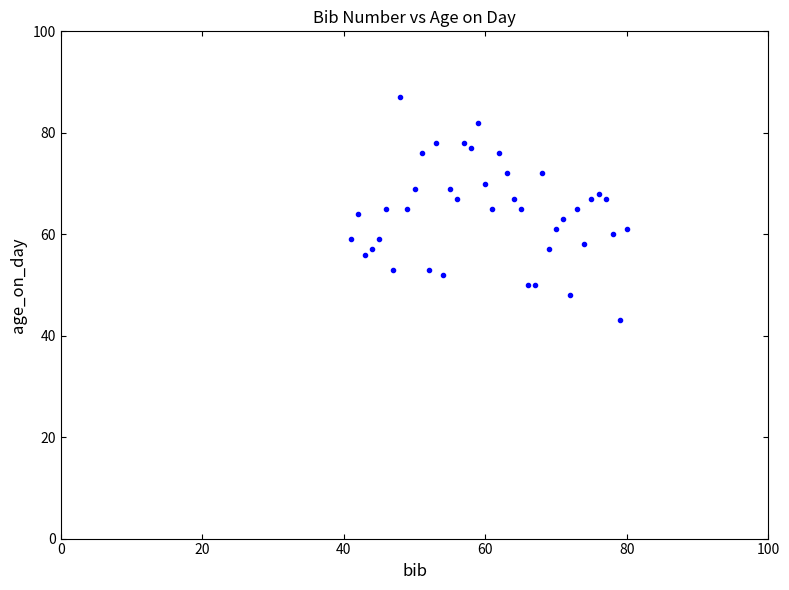

What is the range of X values (max minus min)?

39